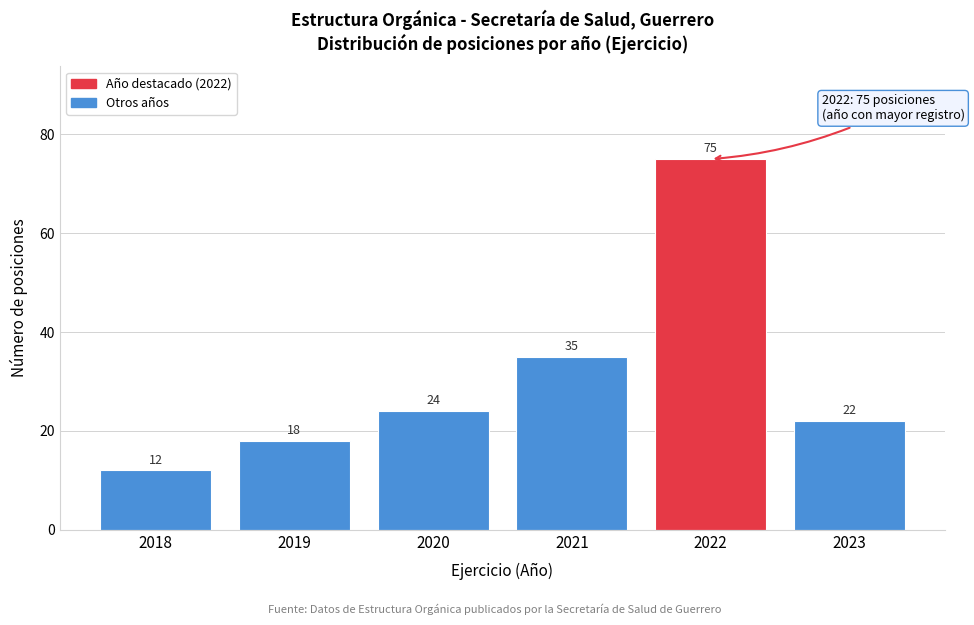

Reading right to left, extract all data points from this chart.

22	75	35	24	18	12